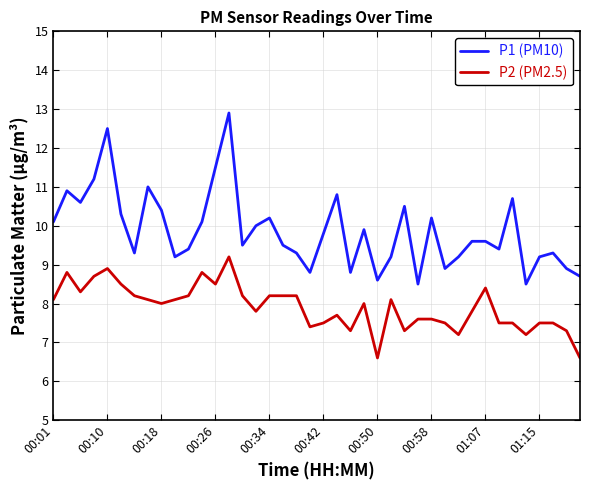

How many distinct data groups are displayed?

2